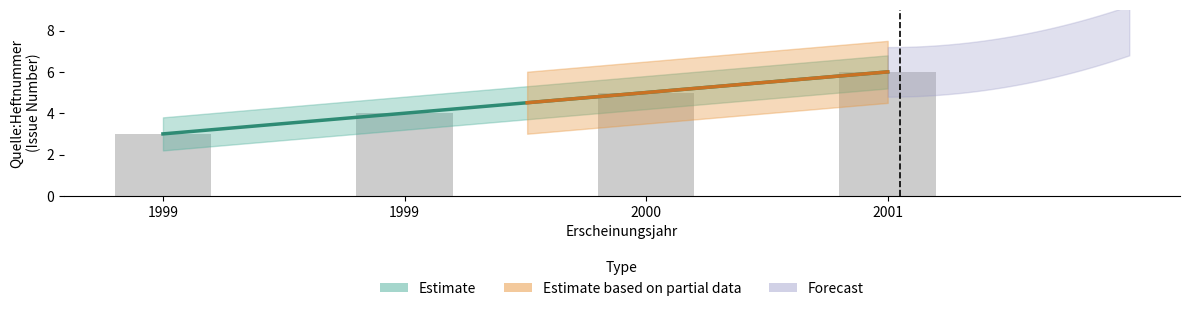

List the labels in order of value, smallest first.

1999, 1999, 2000, 2001